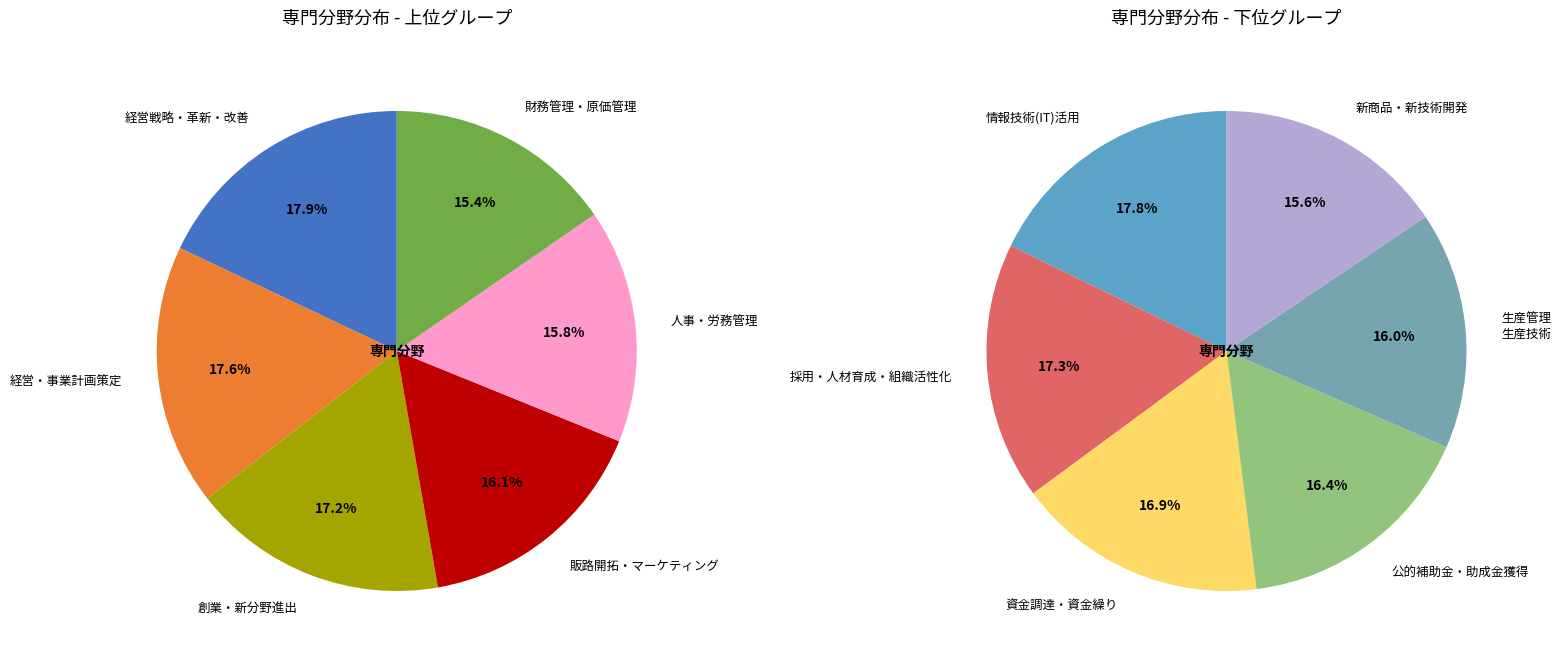

What is the largest slice in the pie chart?

経営戦略・革新・改善